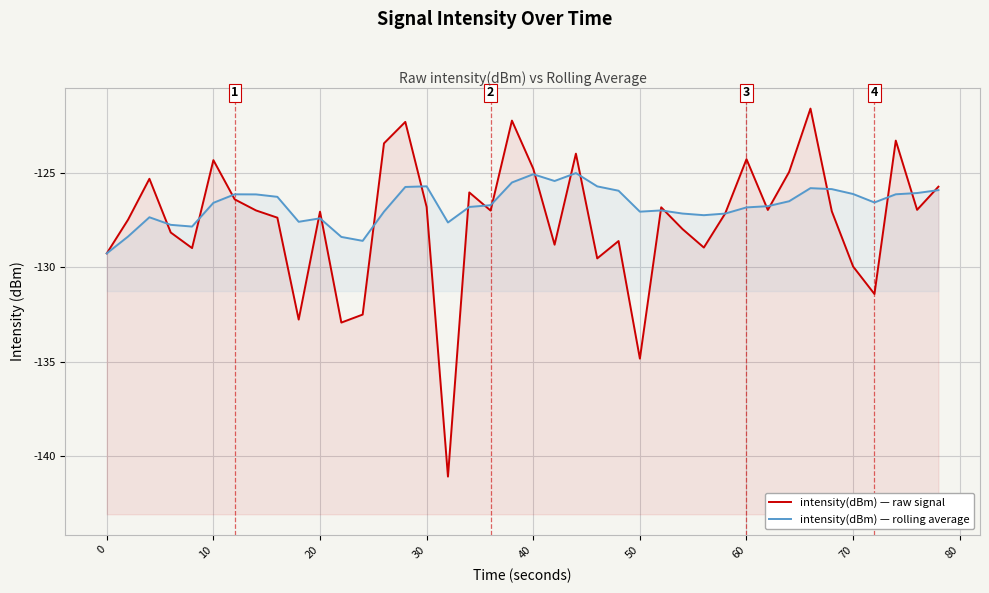

At how many categories does at least one series exceed -125?

10